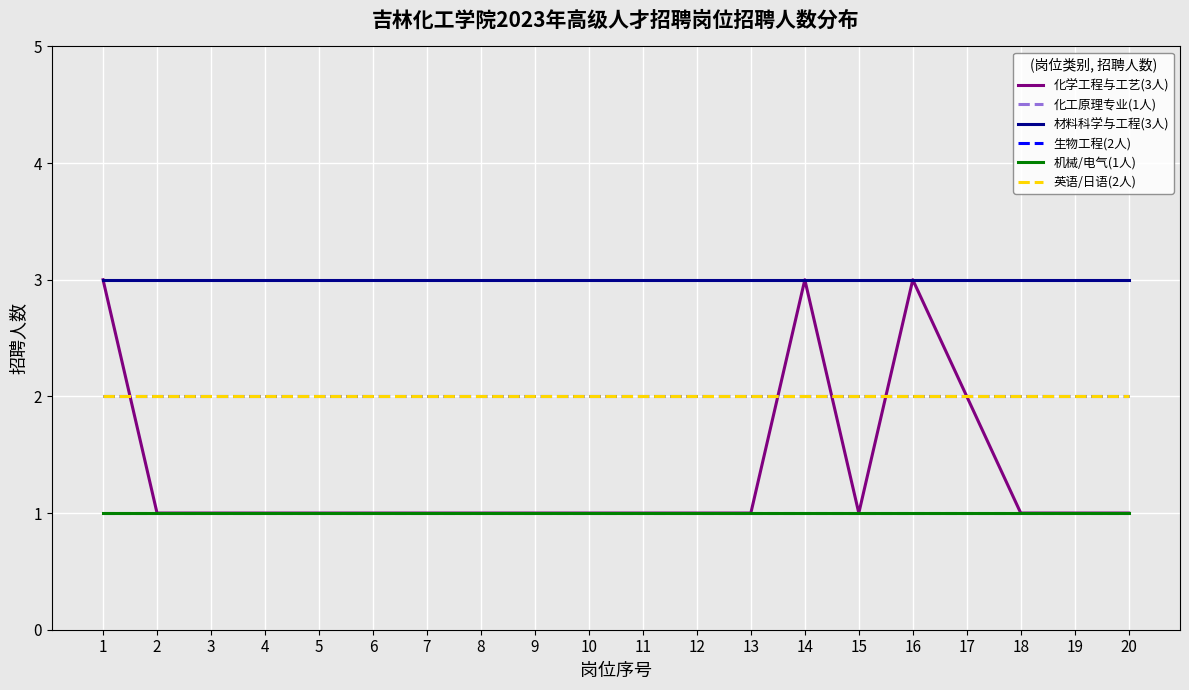

Is this an area chart (filled region under the line)?

No